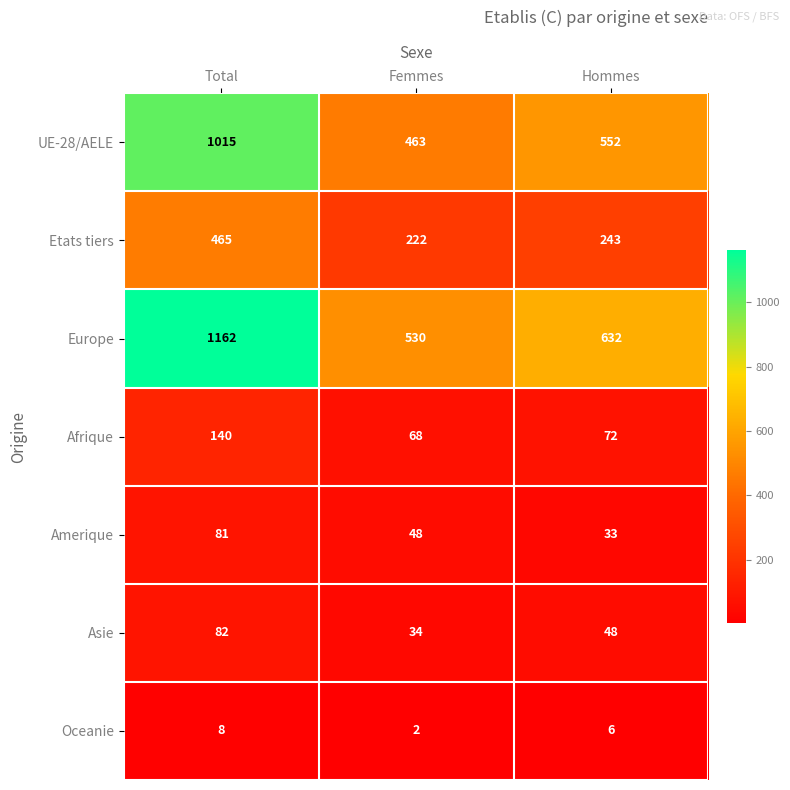

What is the average value of the UE-28/AELE series?

677